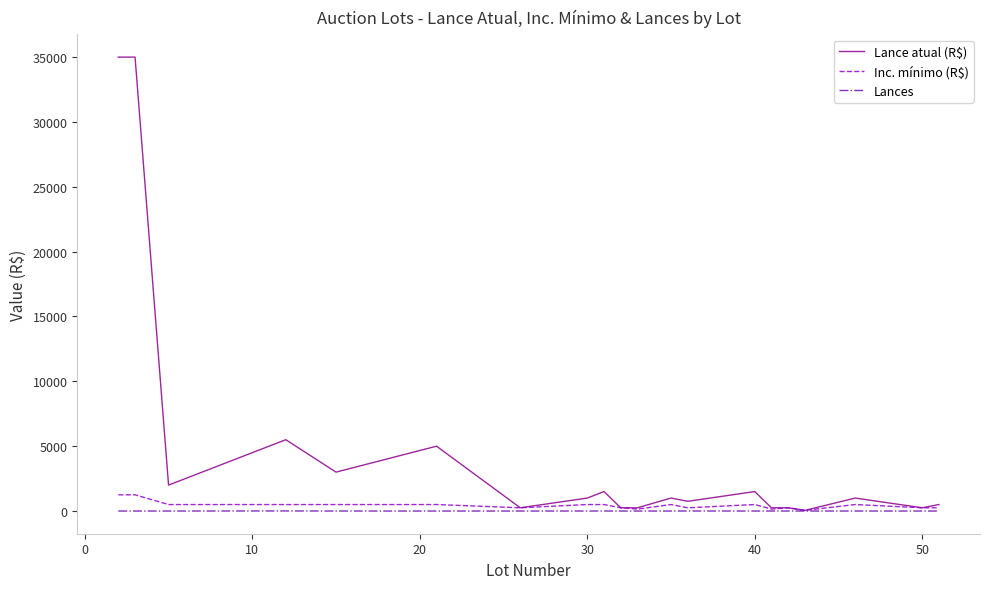

What is the maximum value shown in the chart?

35000